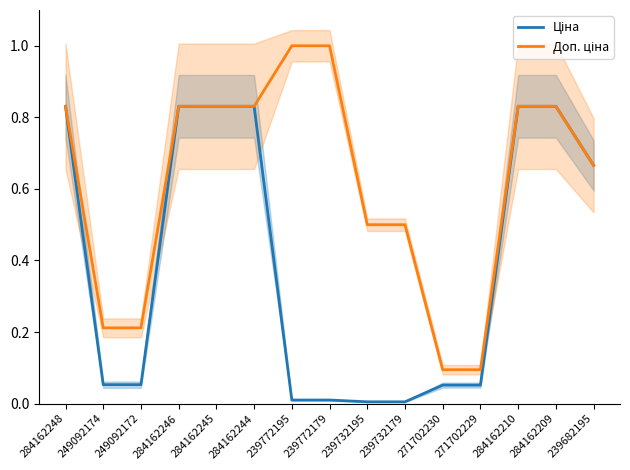

What is the greatest value displayed?

1.0